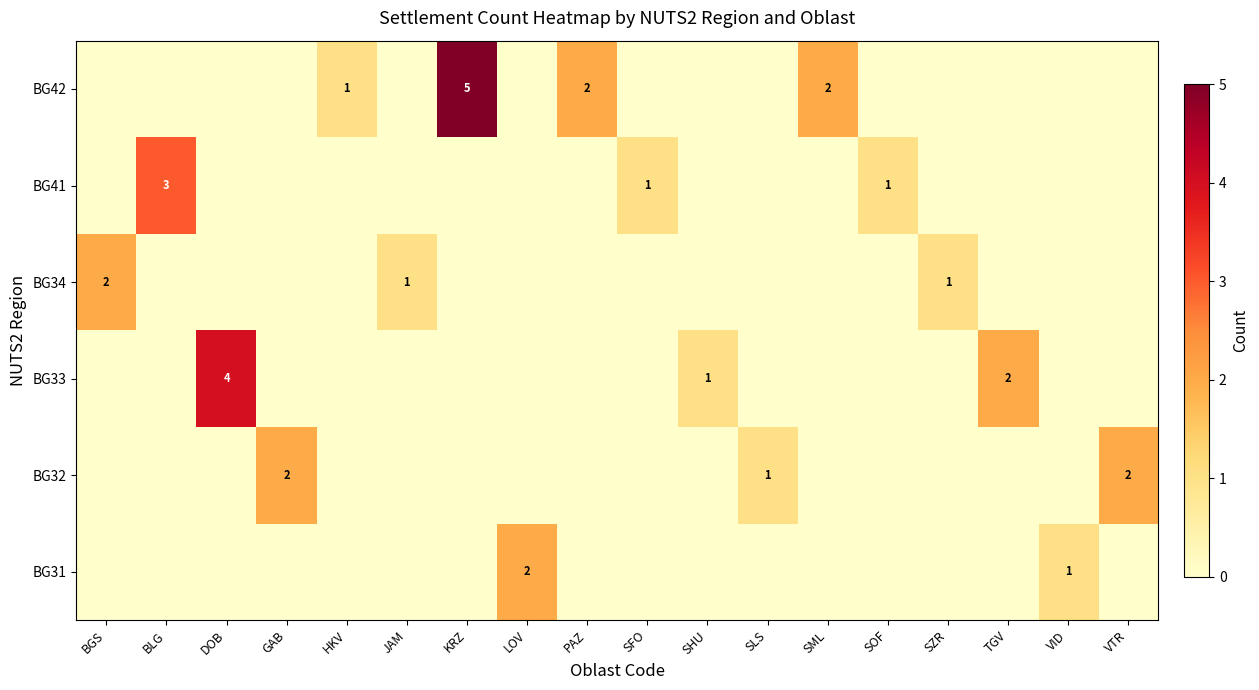

At how many categories does at least one series exceed 2?

3